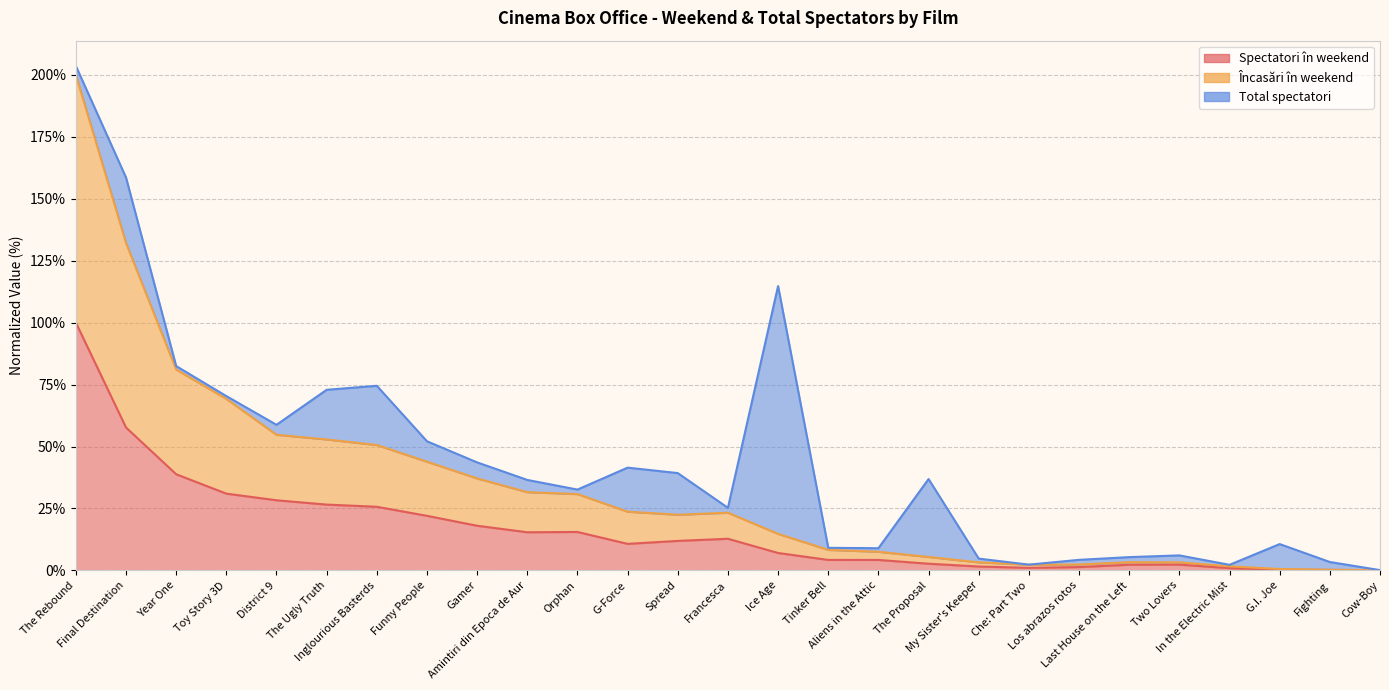

True or false: Spectatori în weekend and Încasări în weekend cross at least once.

False